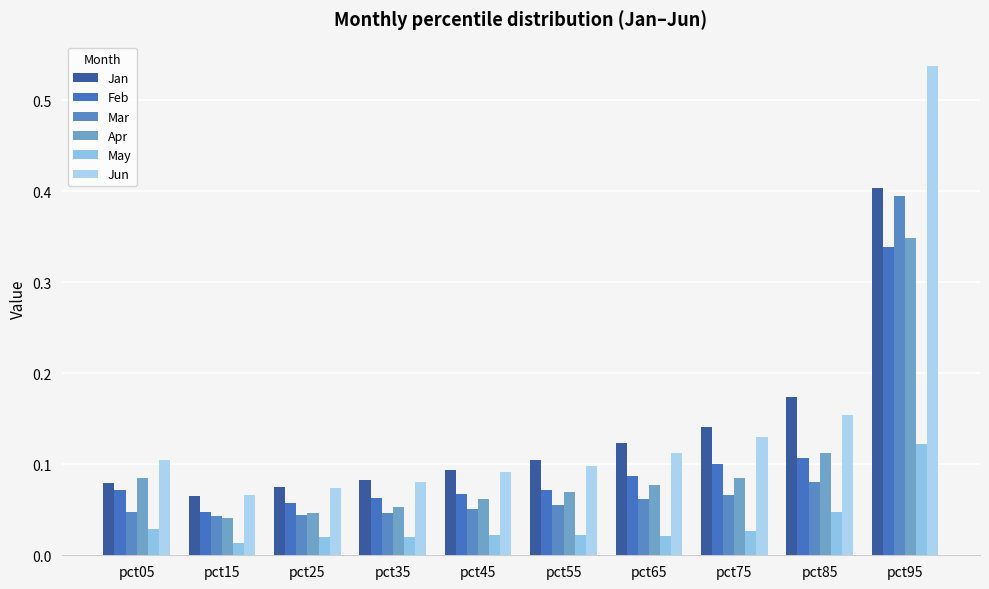

What are all the series names shown in the legend?

Jan, Feb, Mar, Apr, May, Jun